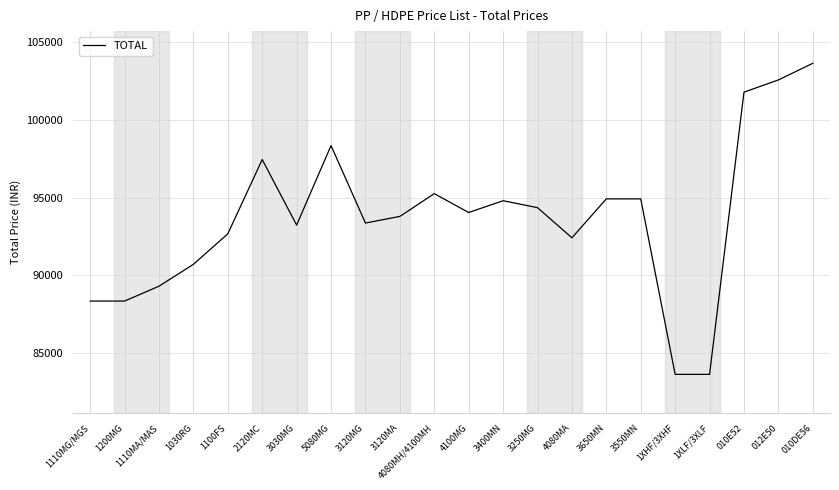

What is the difference between the second highest and minimum values?

18951.5